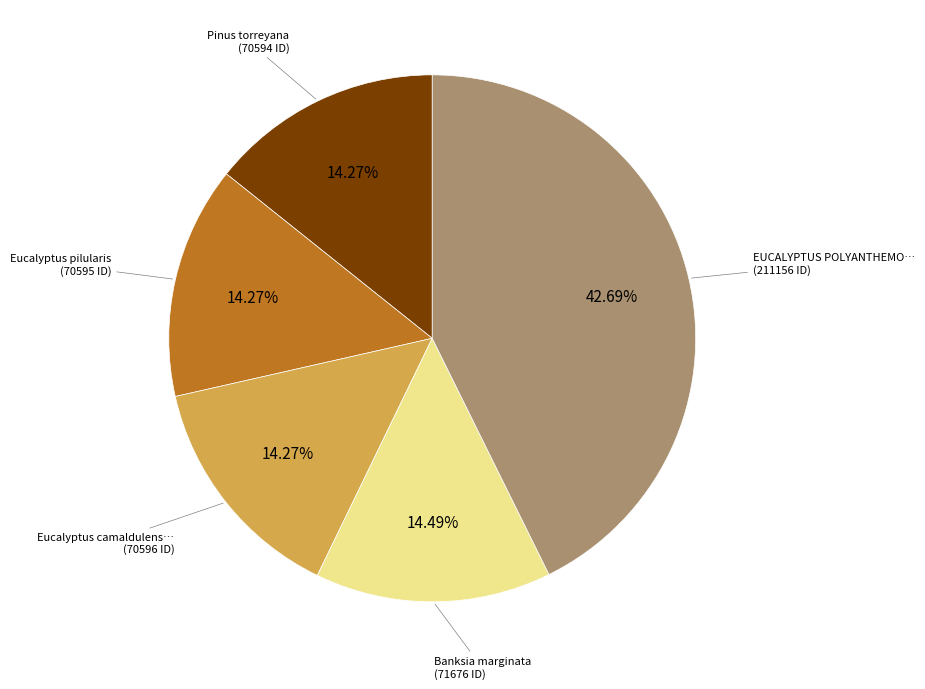

Is there a majority slice in this chart?

No